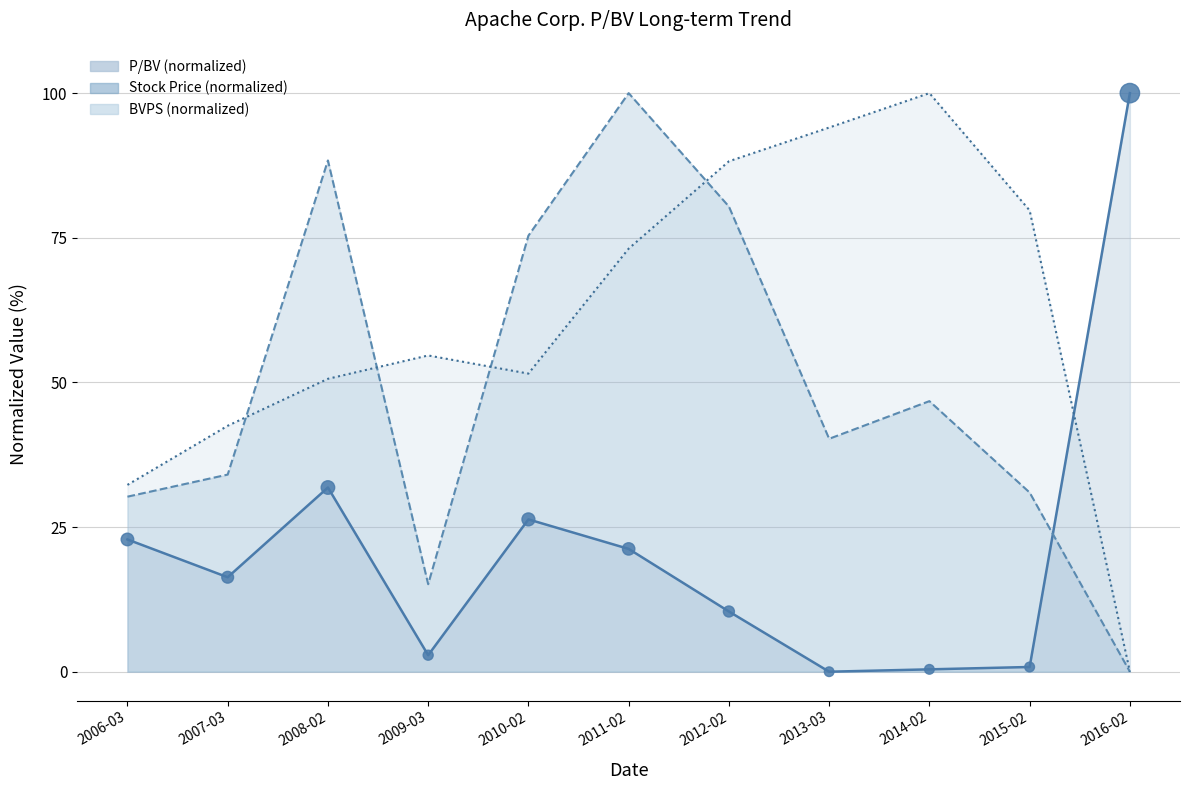

Which has a higher value, 2007-03 or 2012-02?

2007-03